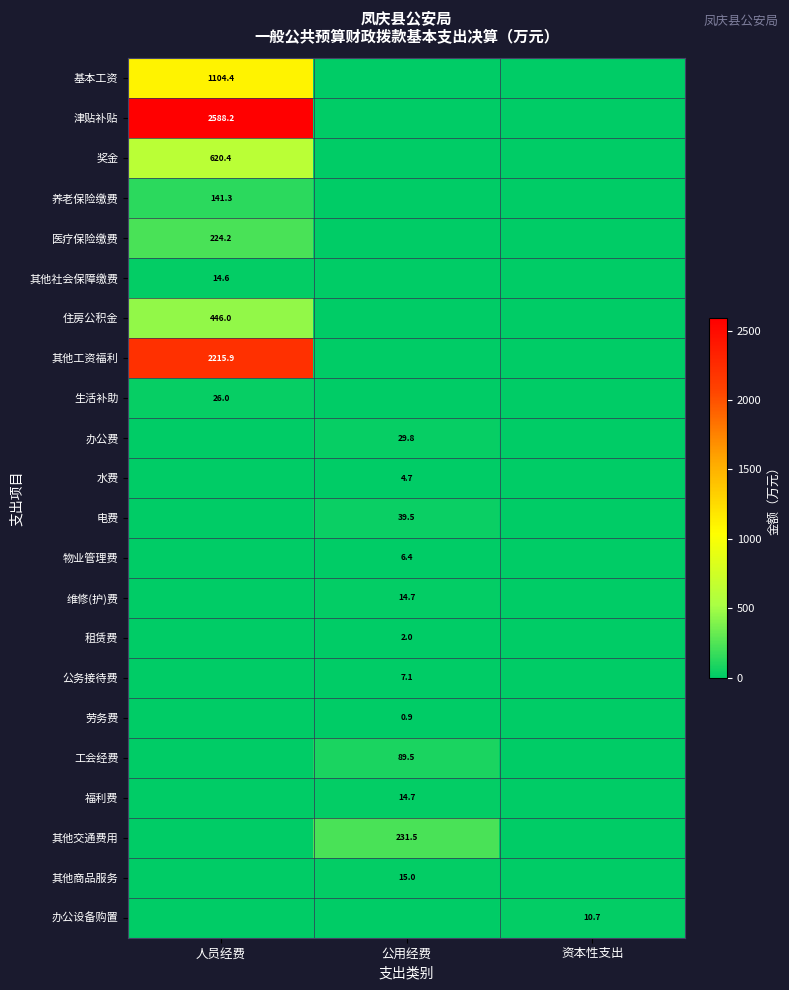

At which category is the sum across all series the highest?

人员经费